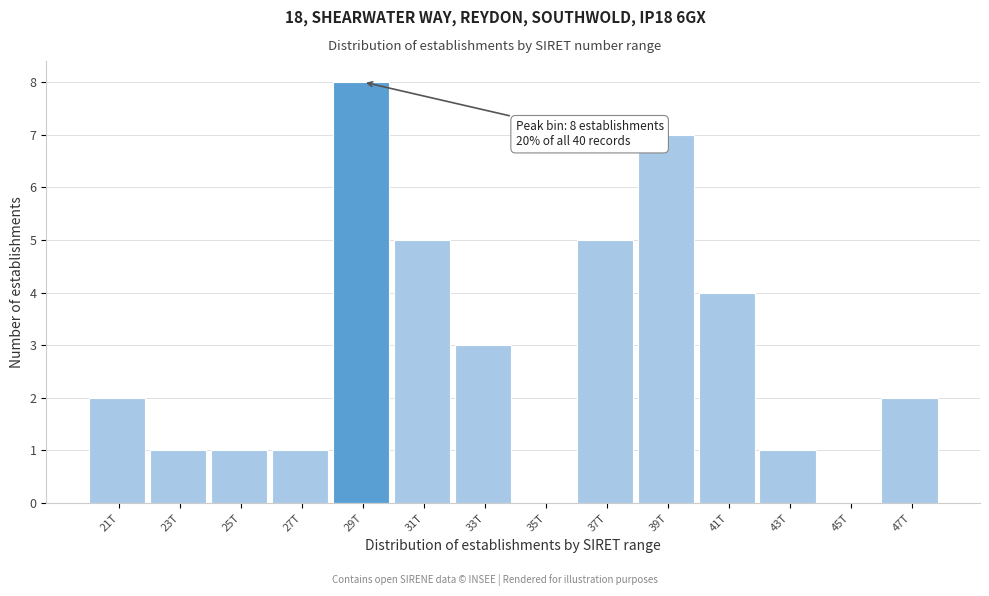

Reading left to right, list all the values displayed in this chart.

21T=2	23T=1	25T=1	27T=1	29T=8	31T=5	33T=3	35T=0	37T=5	39T=7	41T=4	43T=1	45T=0	47T=2